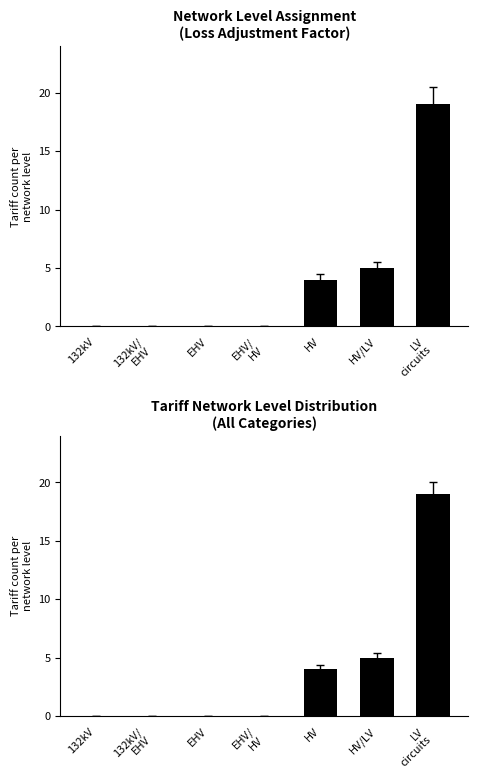

What is the greatest value displayed?

19